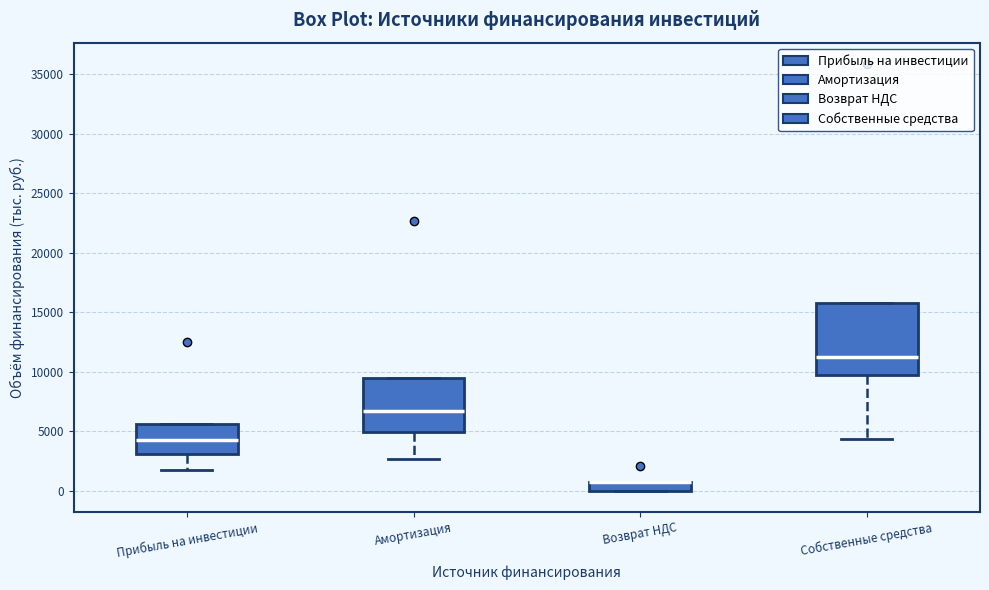

Which box is the tallest, from its lower edge to its upper edge?

Собственные средства